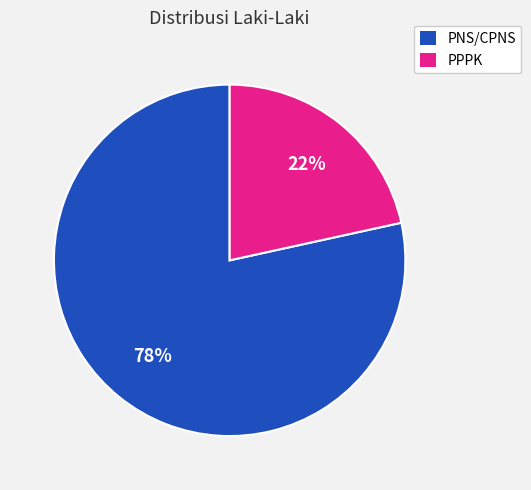

To the nearest percent, what is the combined percentage of PPPK and PNS/CPNS?

100%